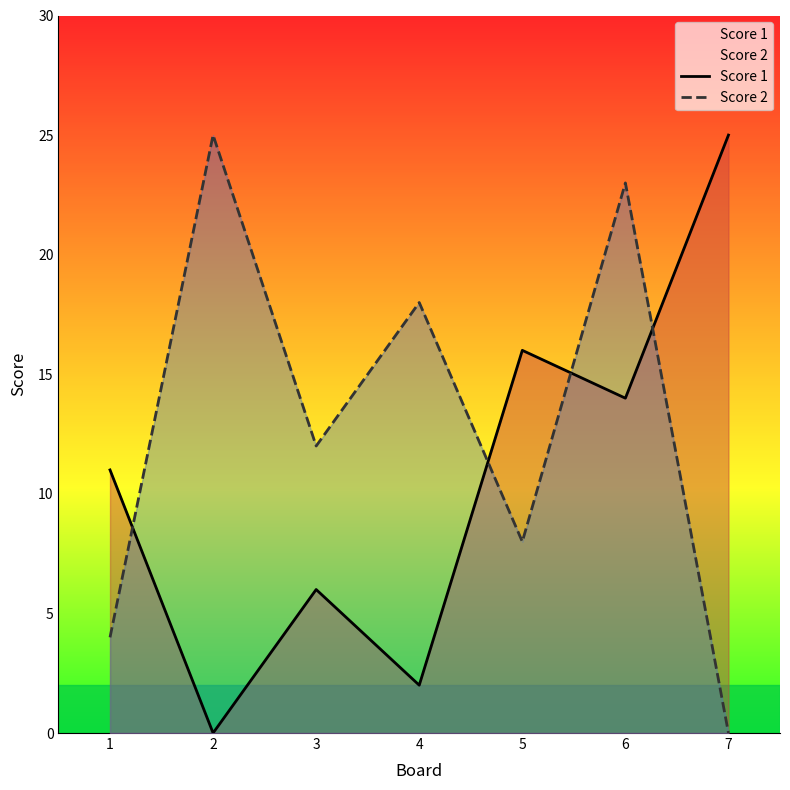

What is the sum of all Score 2 values?

90